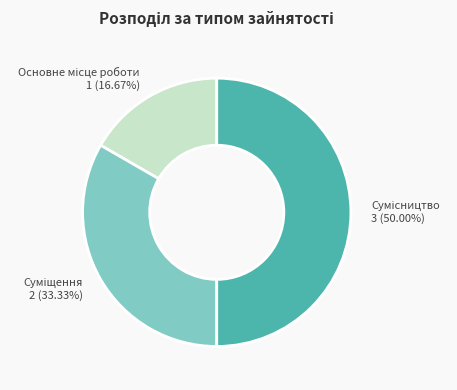

How many slices are in this pie chart?

3